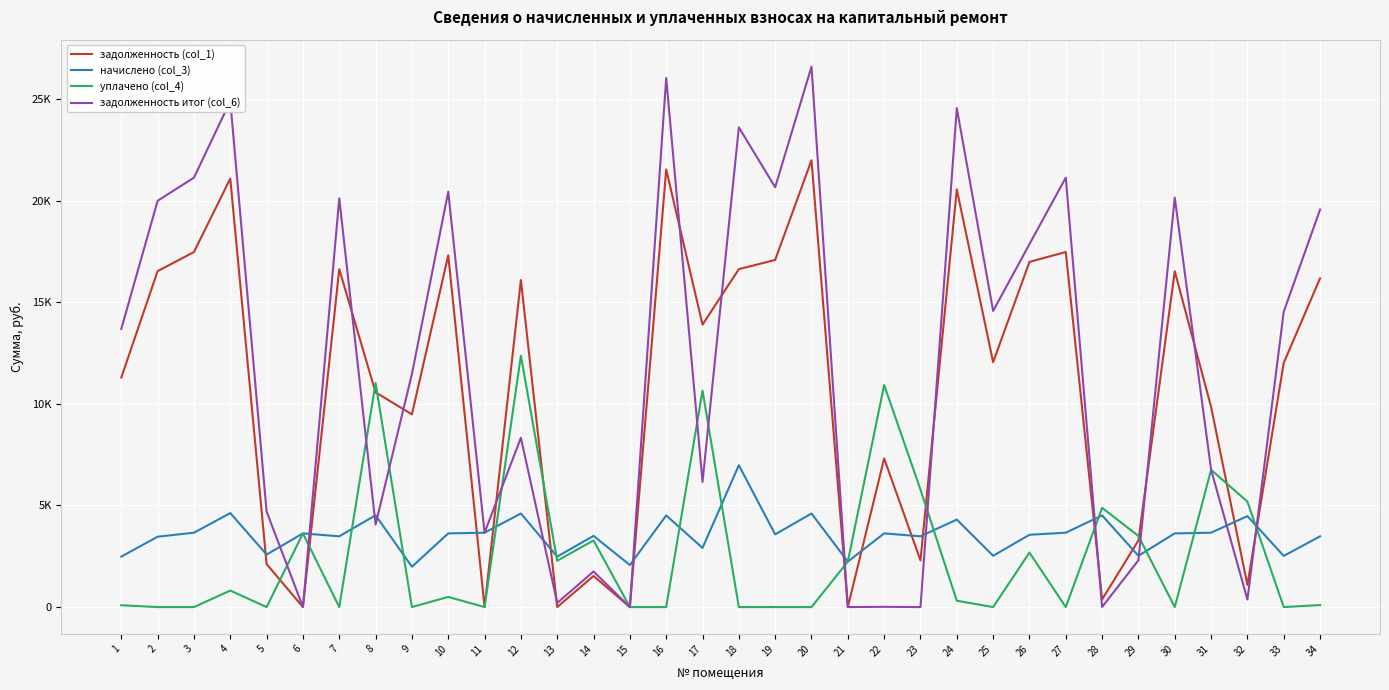

Does the chart have visible grid lines?

Yes